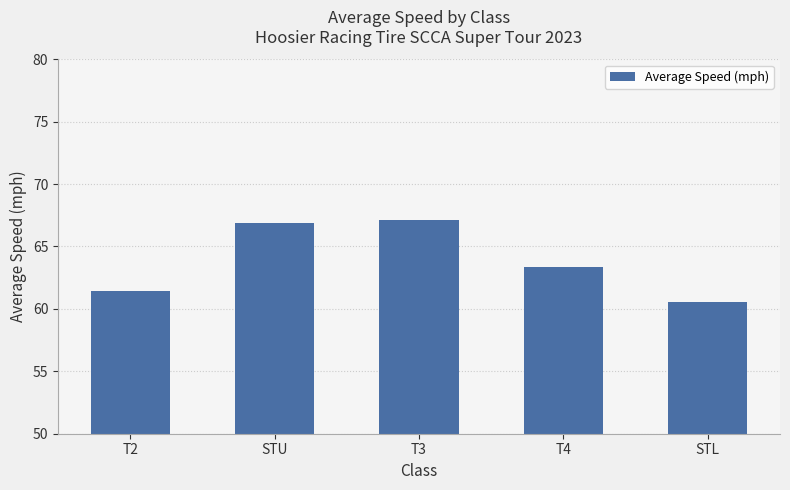

Where does the data first go above 63?

STU